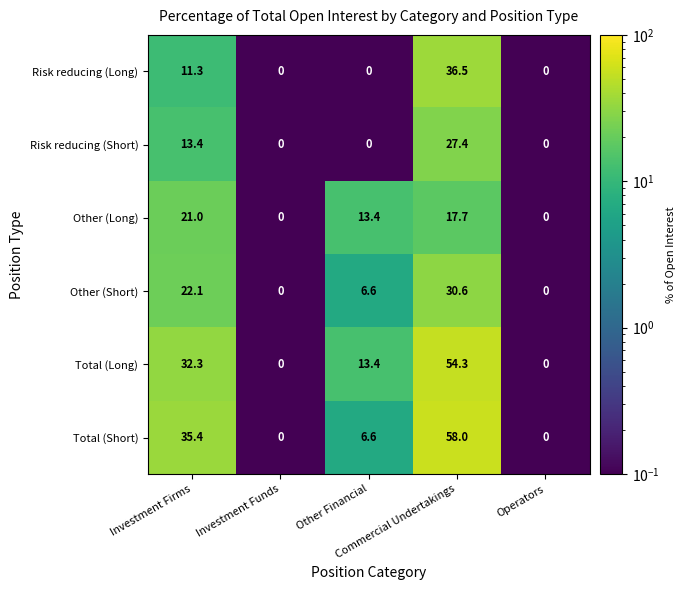

How many data points in Total (Short) are above 6?

3